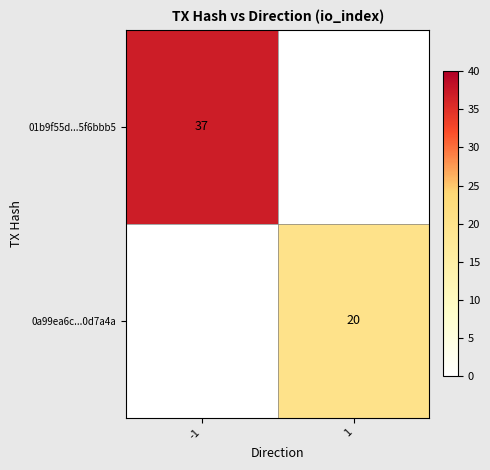

True or false: 01b9f55d...5f6bbb5 has a value of 24 at -1.

False